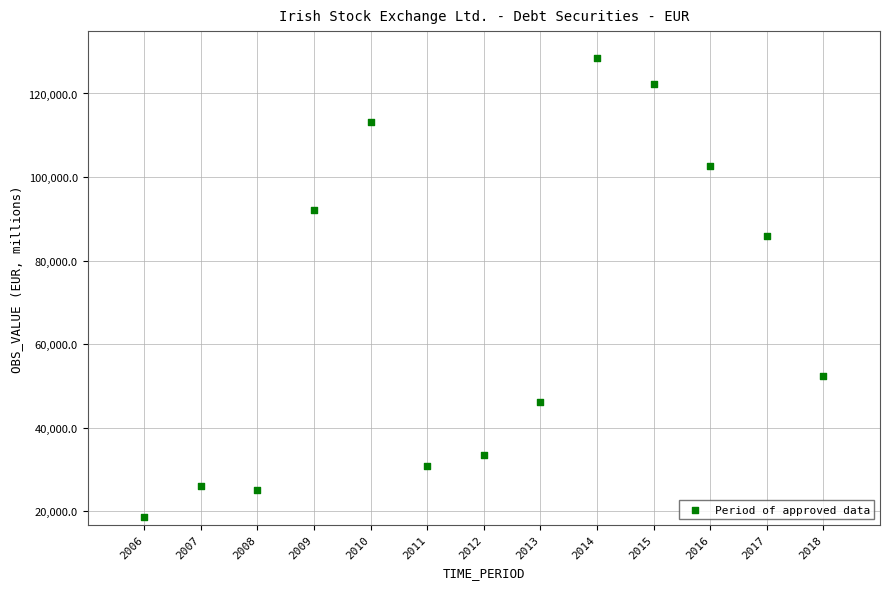

What is the range of Y values (max minus min)?

109775.1